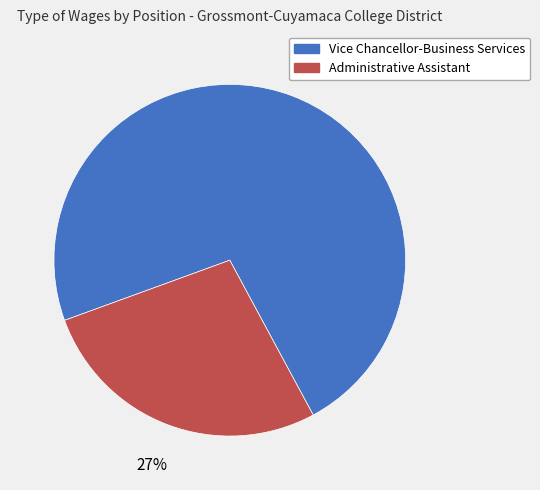

Is there any slice that represents more than half of the pie?

Yes